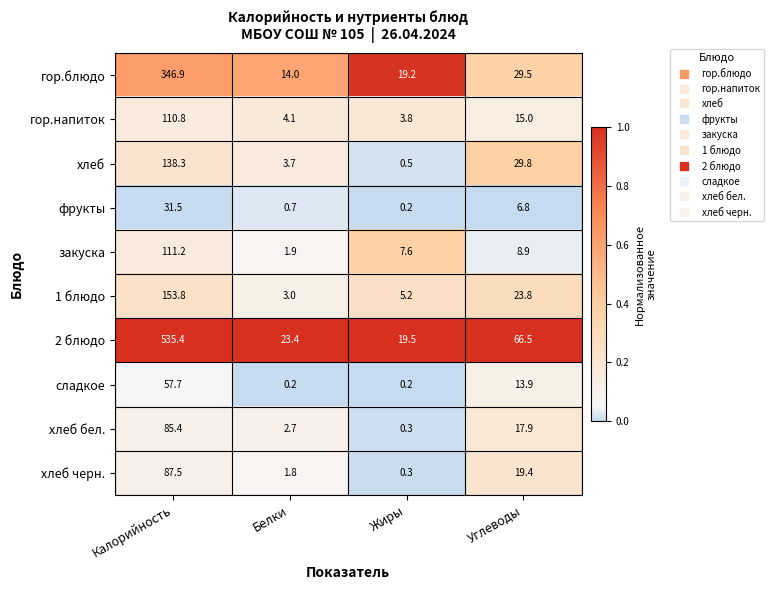

Where is фрукты nearest to the value 15?

Углеводы